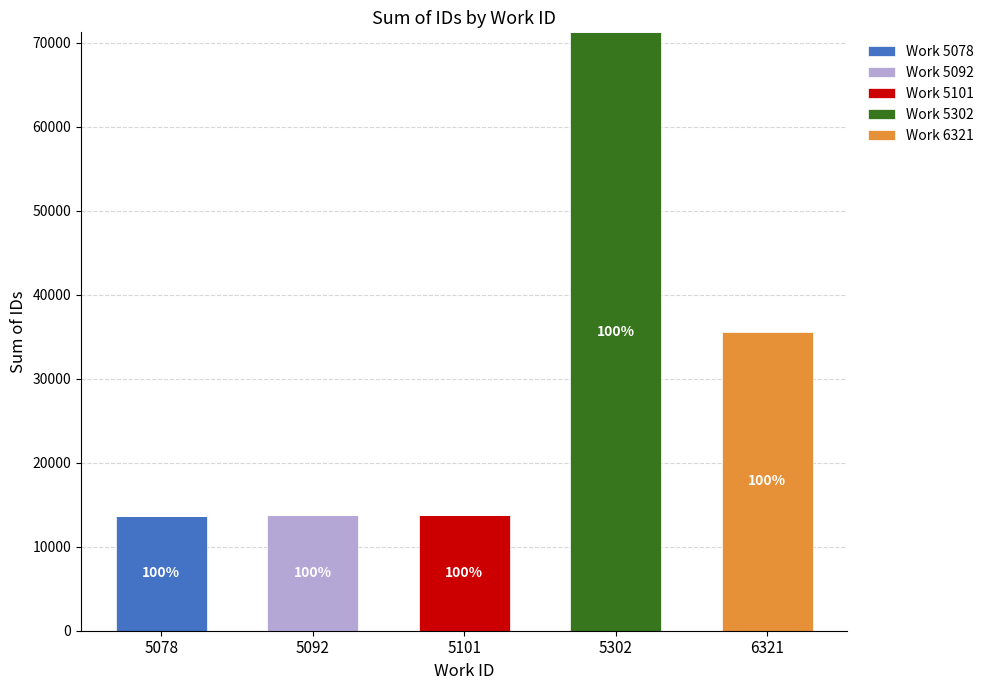

Reading left to right, what are the values for Work 5078?

5078=13628	5092=0	5101=0	5302=0	6321=0